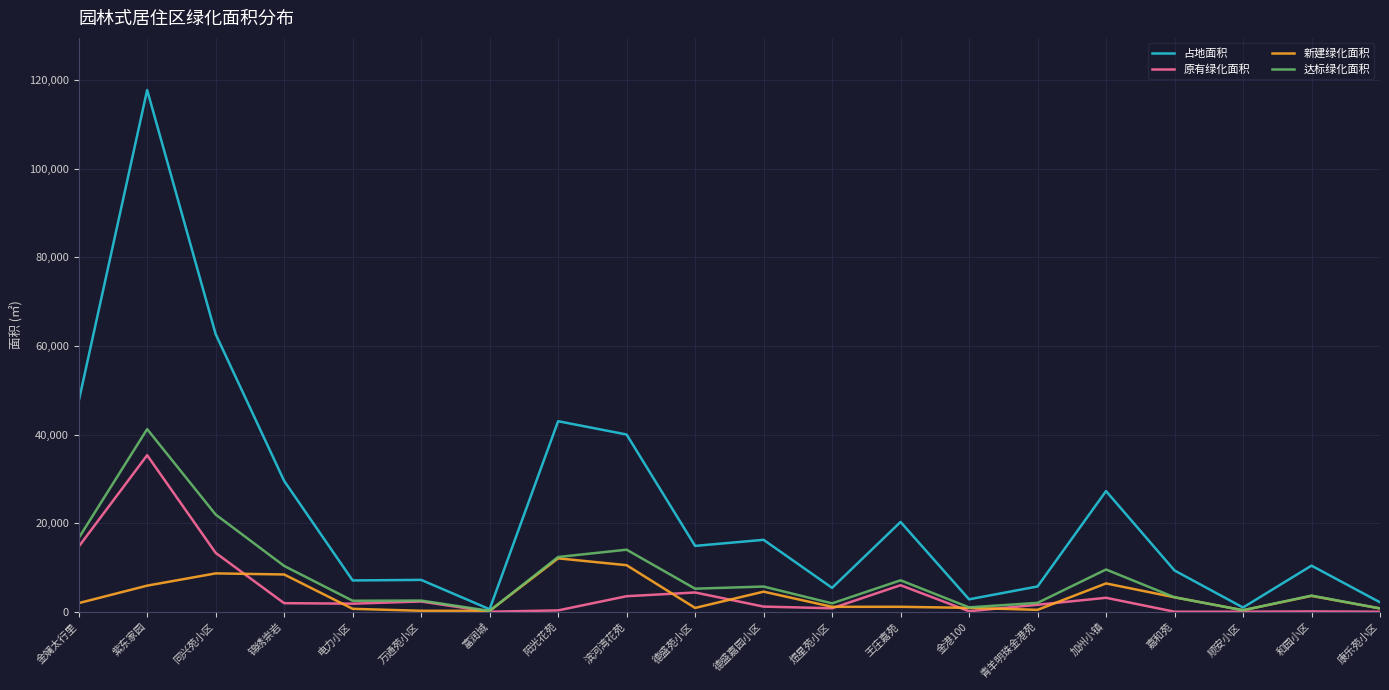

What is the total value across all series at 加州小镇?

46299.5